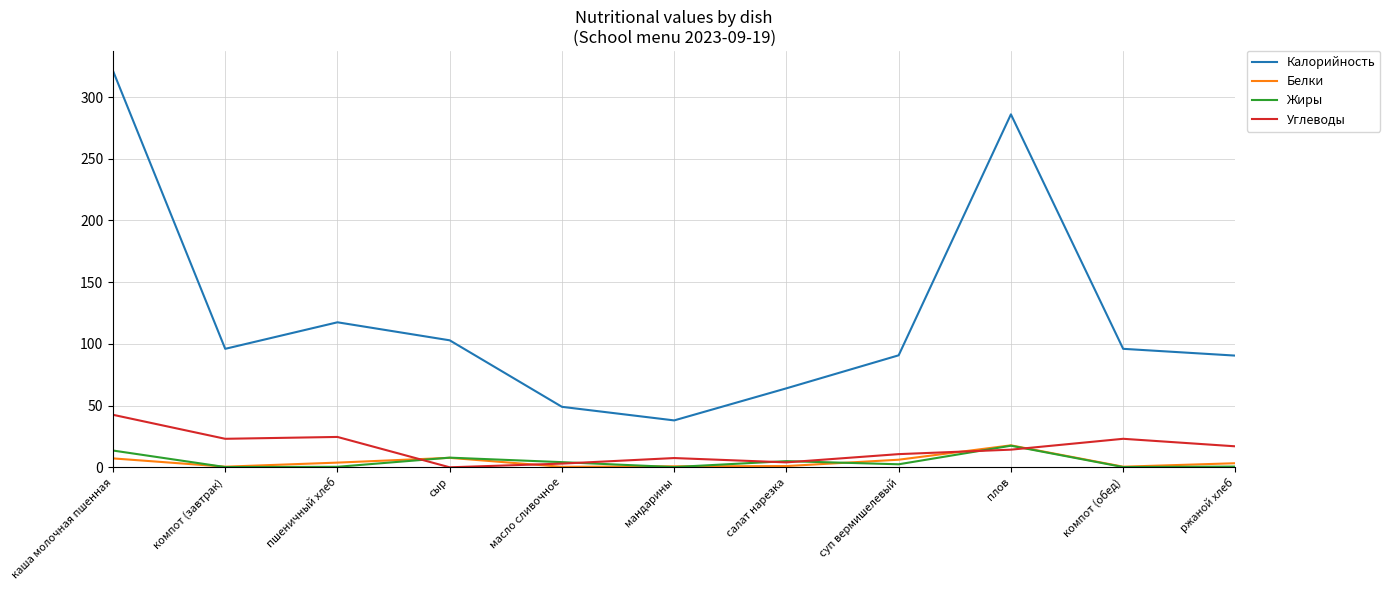

What are all the series names shown in the legend?

Калорийность, Белки, Жиры, Углеводы